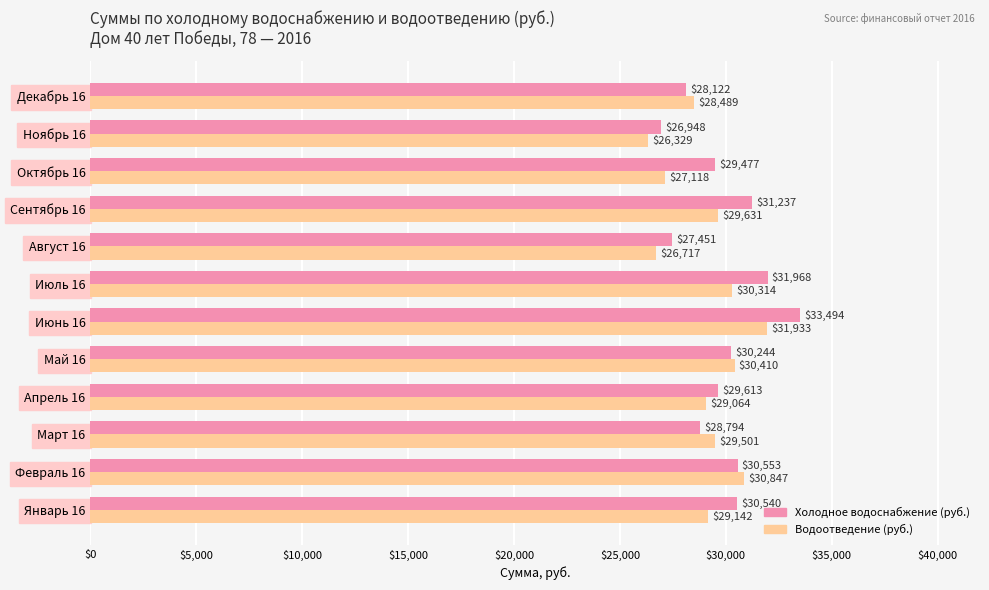

True or false: Водоотведение (руб.) has a value of 30314.1 at Июль 16.

True